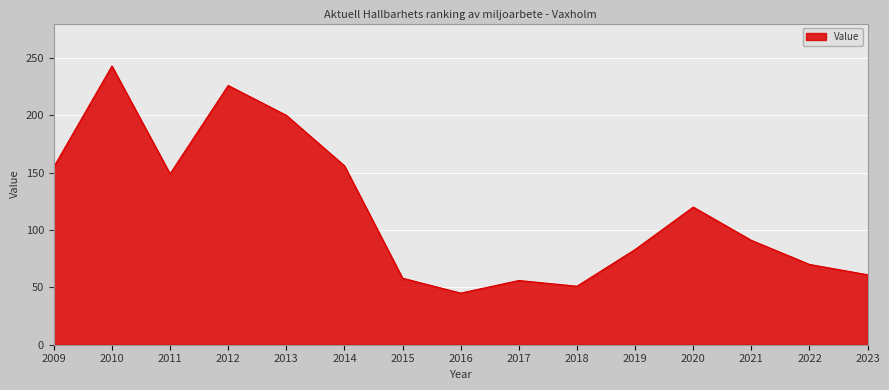

Approximately how many times larger is the value at 2014 compared to 2015?

2.7